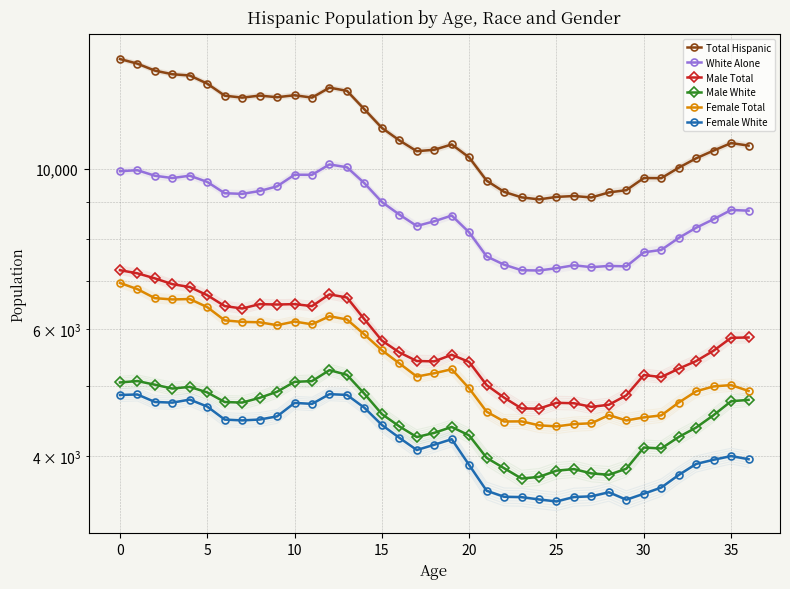

In Male Total, how many points are lower than both neighbors (excluding endpoints)?

7